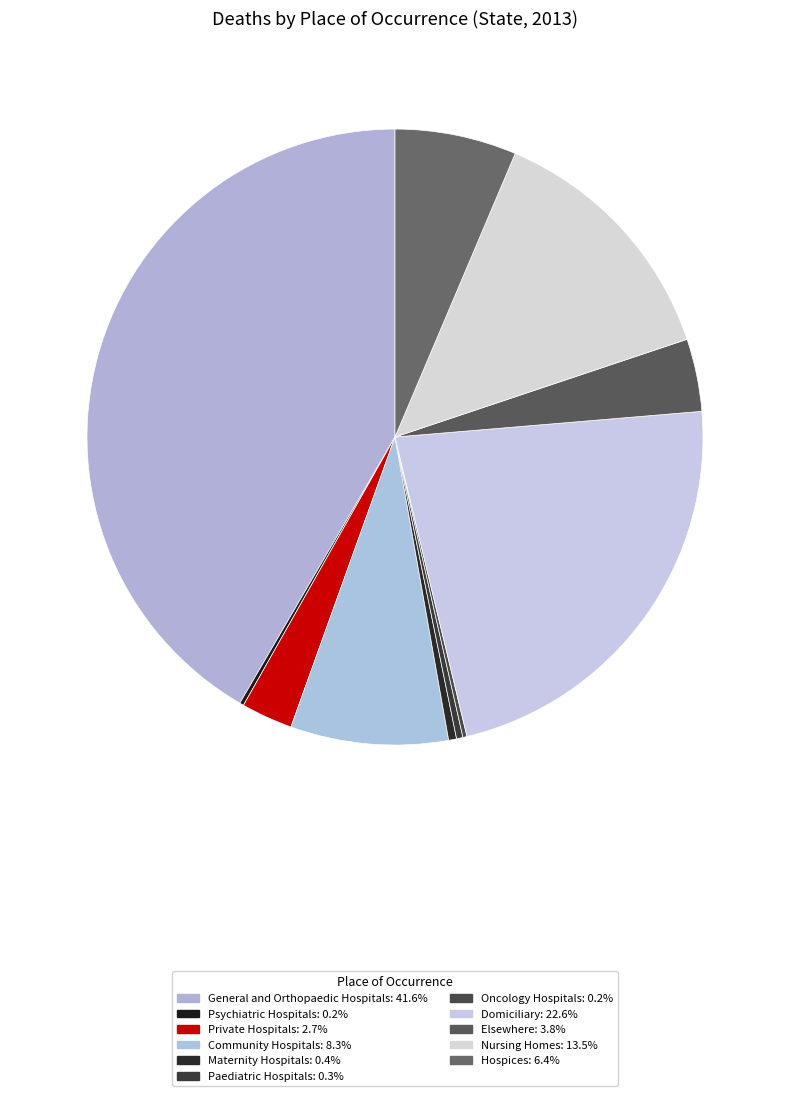

The General and Orthopaedic Hospitals slice represents 32% of the pie. True or false?

False